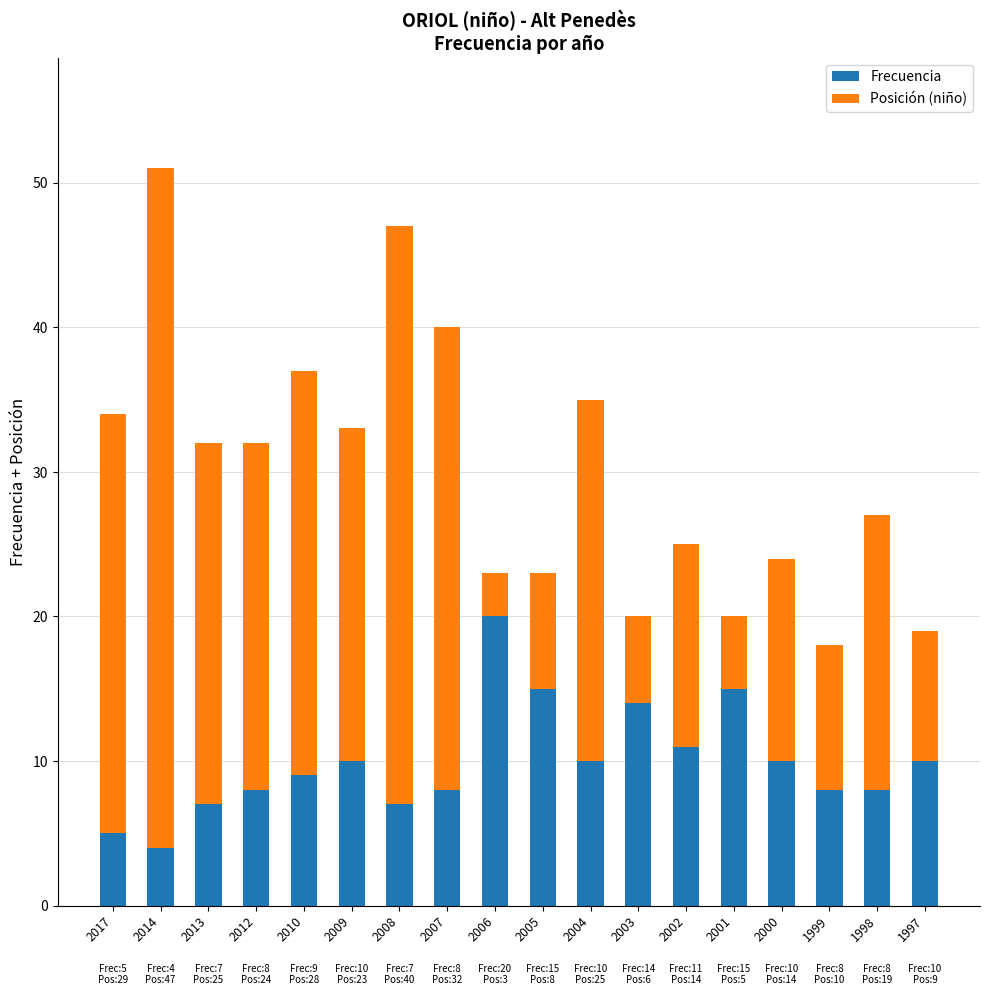

True or false: Frecuencia has a value of 9 at 2010.

True